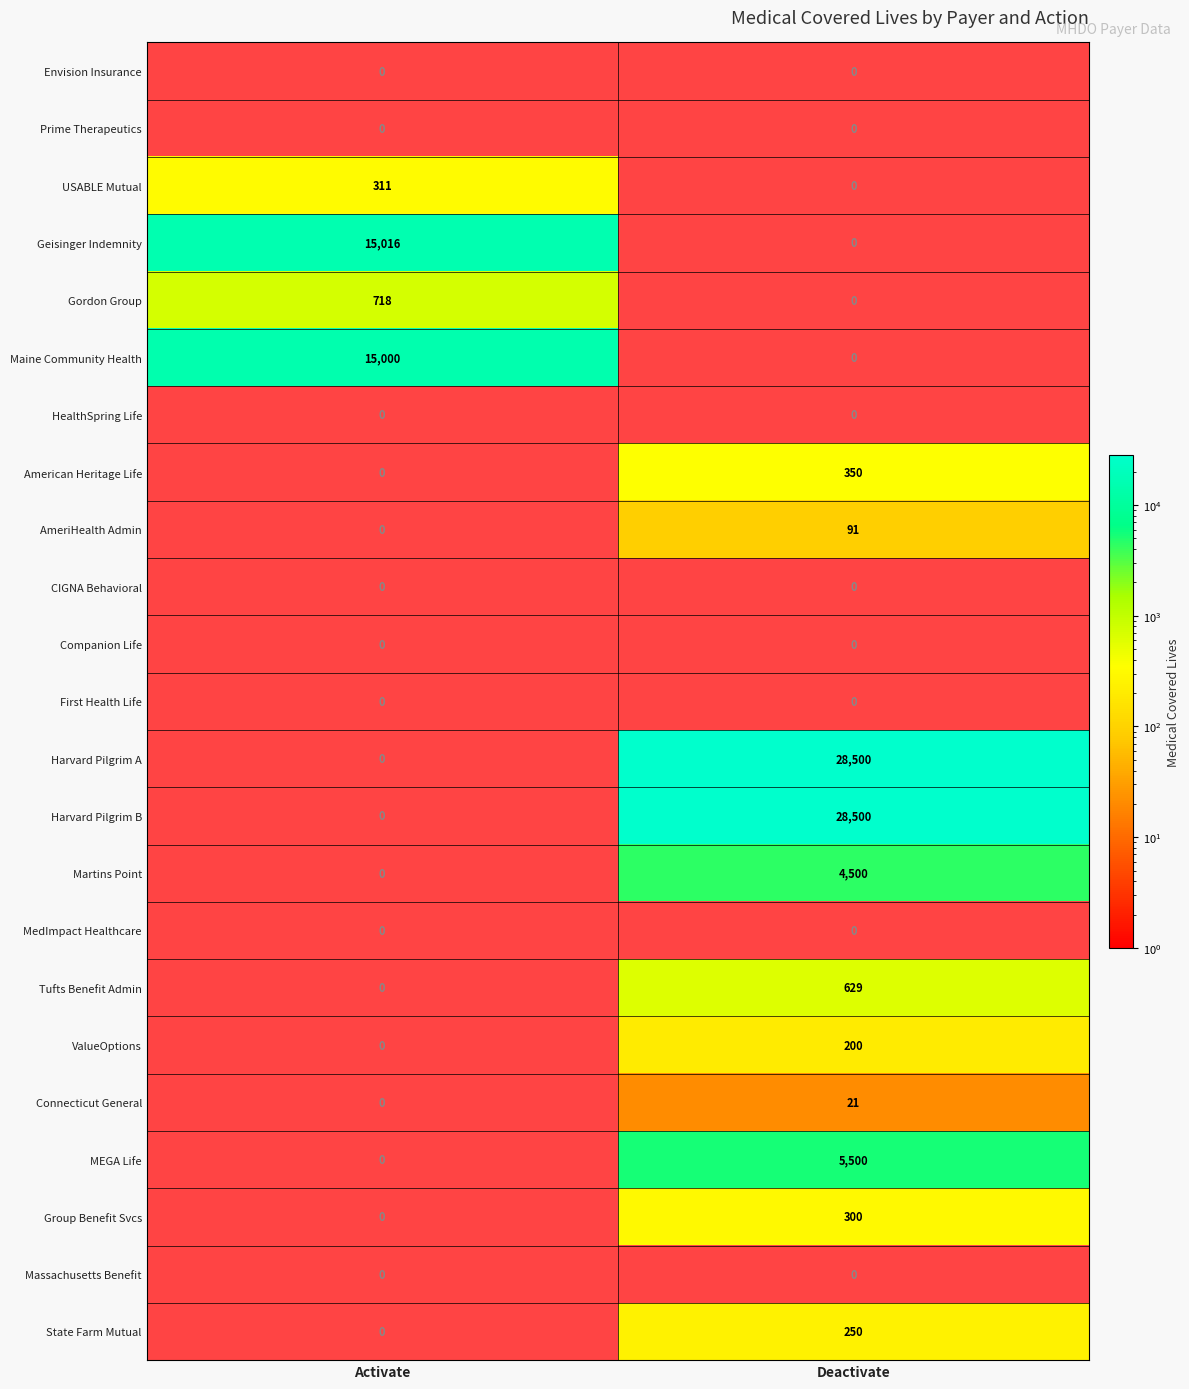

The value of Tufts Benefit Admin at Deactivate is 1115. True or false?

False